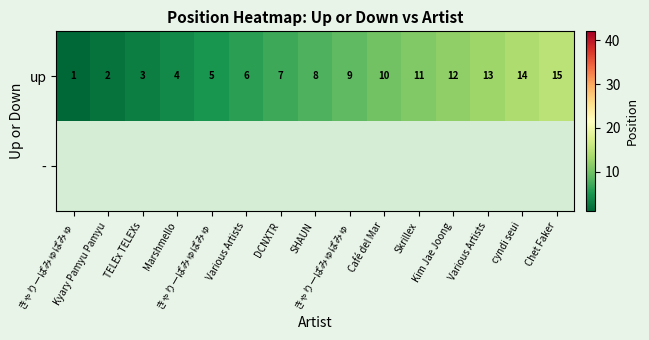

Which label corresponds to the largest value in the chart?

Chet Faker